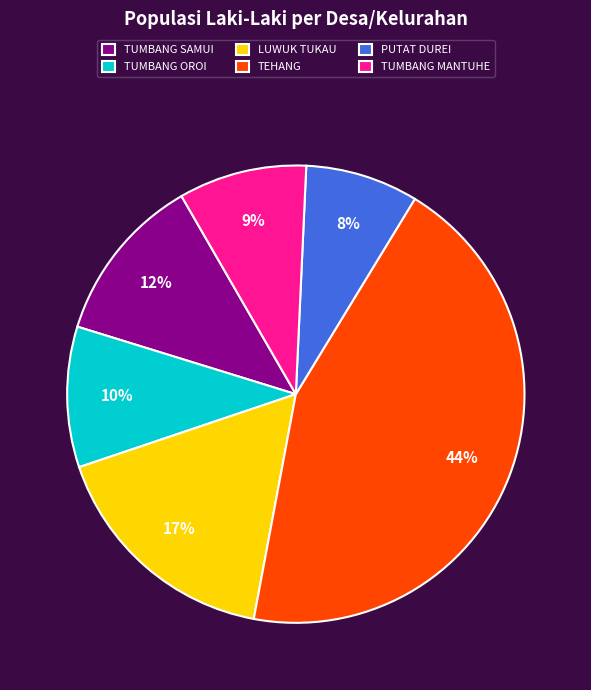

How many segments does this pie chart have?

6